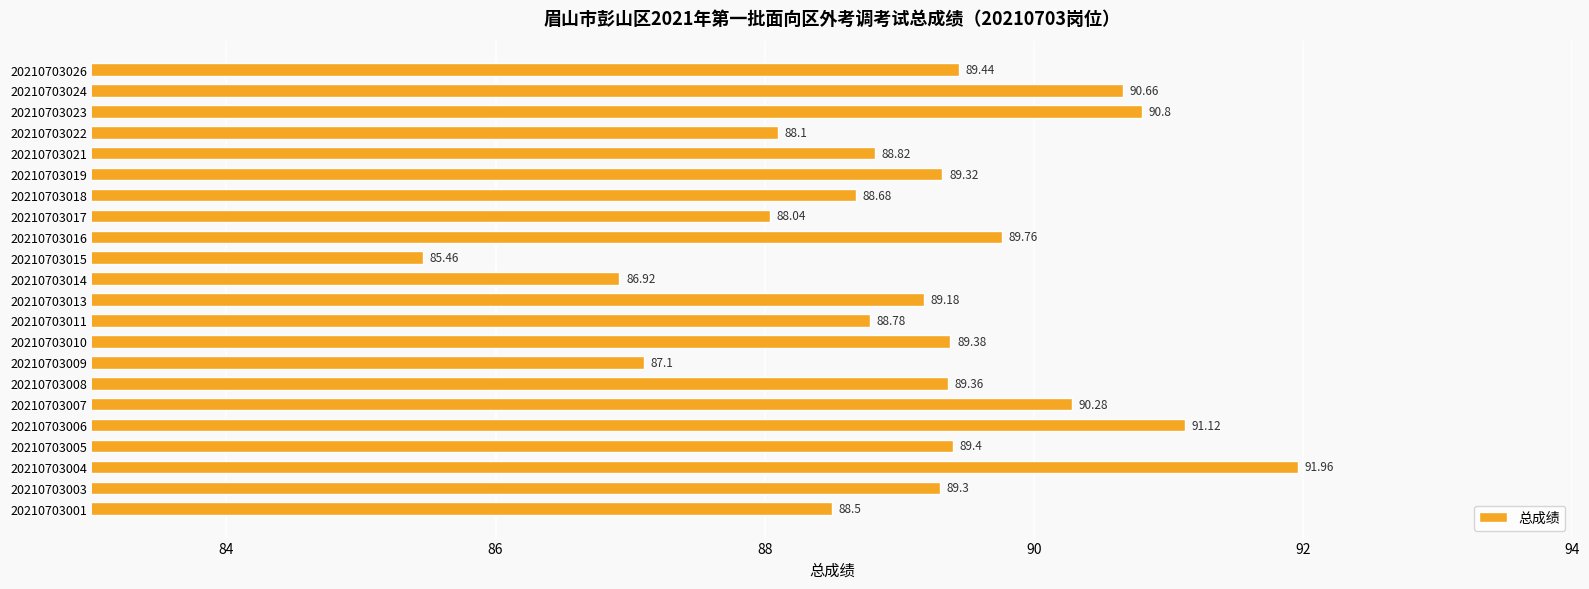

What is the greatest value displayed?

92.0